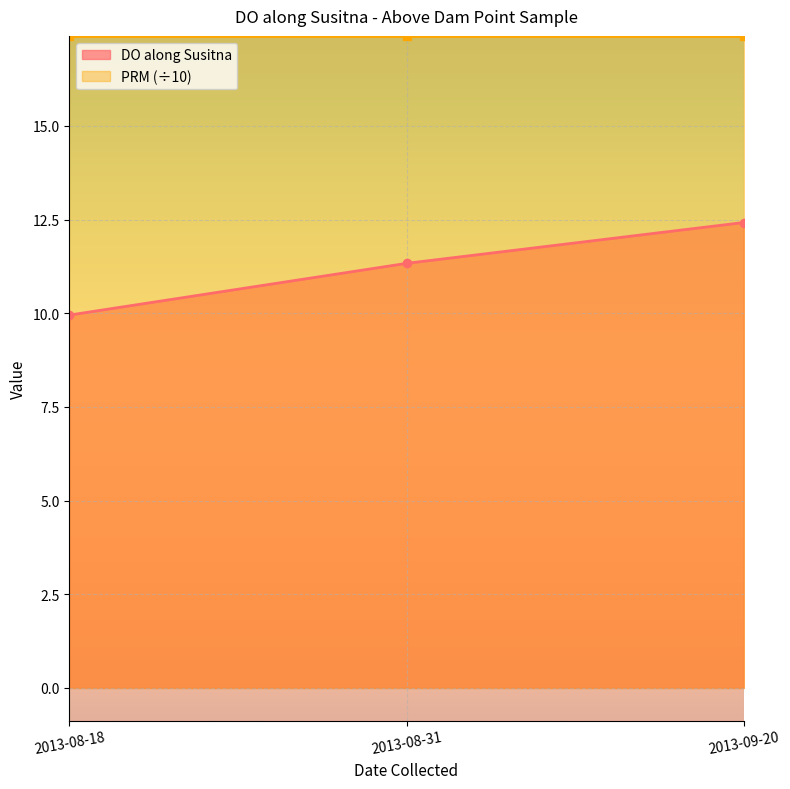

The DO along Susitna series shows 9.9 at 2013-08-18. True or false?

True